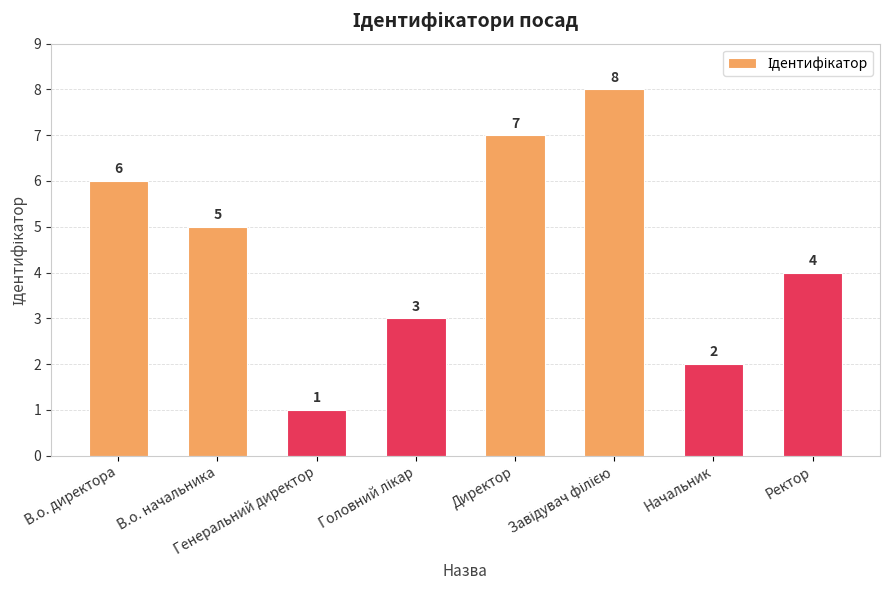

Which has a higher value, Генеральний директор or В.о. начальника?

В.о. начальника